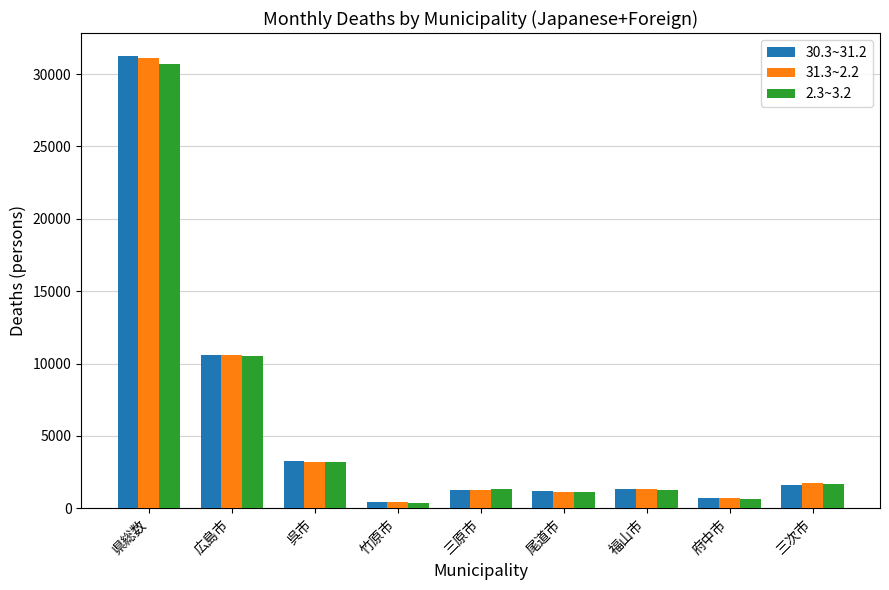

Are the bars horizontal?

No